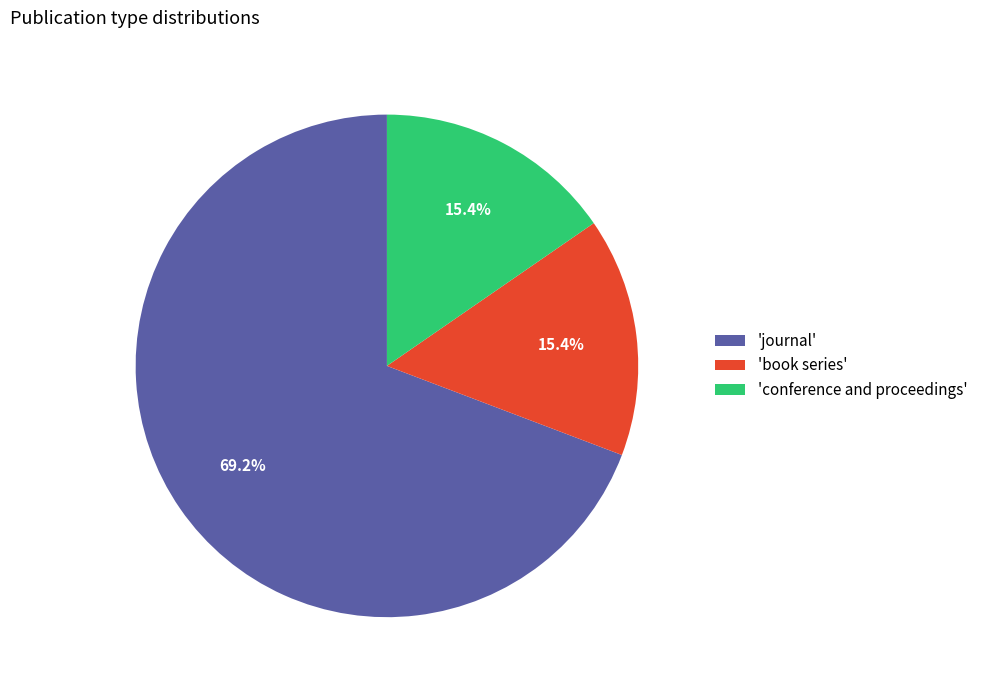

Which has a higher value, 'conference and proceedings' or 'journal'?

'journal'